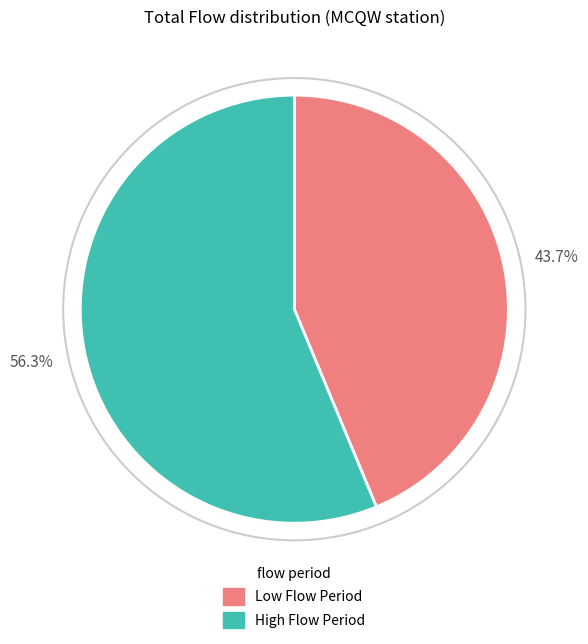

Approximately how many times larger is the value at Low Flow Period compared to High Flow Period?

0.8